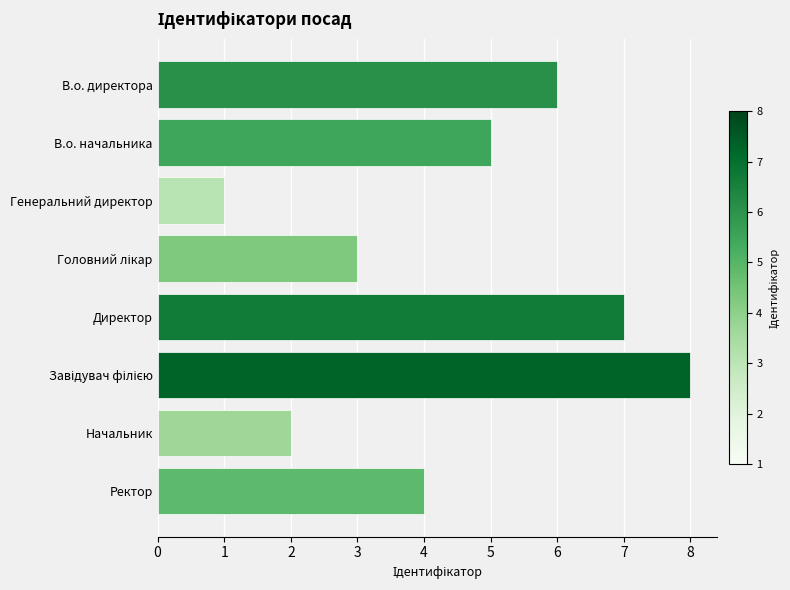

What is the maximum value shown in the chart?

8